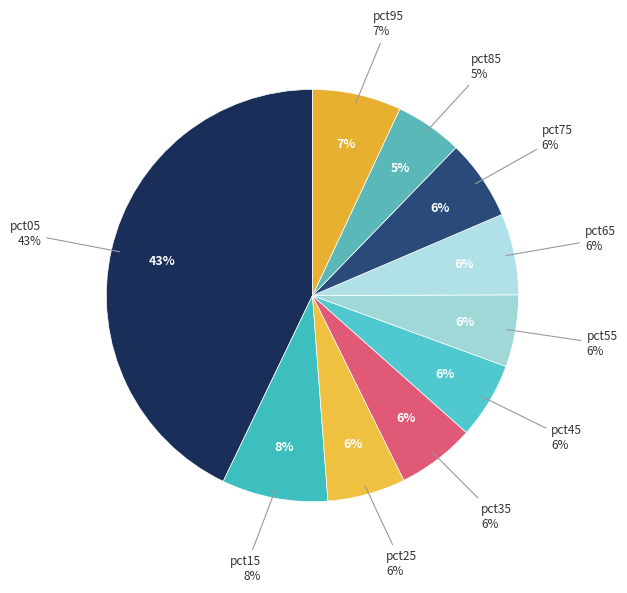

How much of the chart is everything except pct05?

57.1%